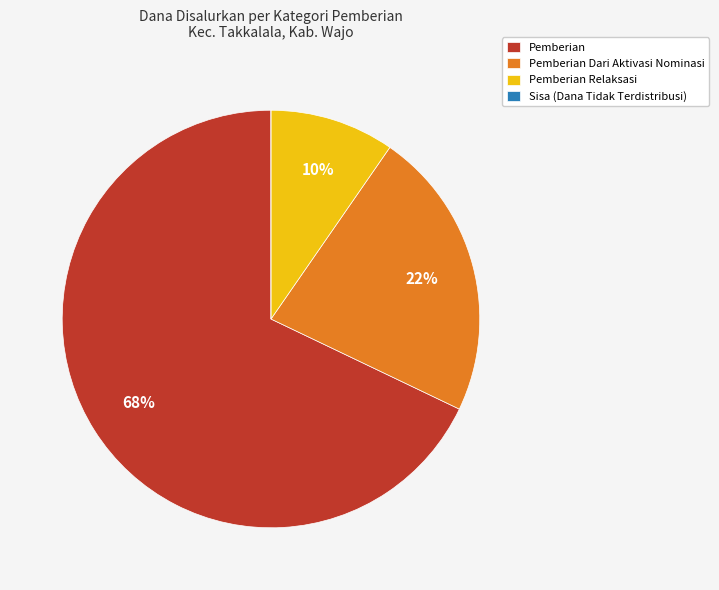

To the nearest percent, what is the combined percentage of Pemberian Dari Aktivasi Nominasi and Pemberian Relaksasi?

32%